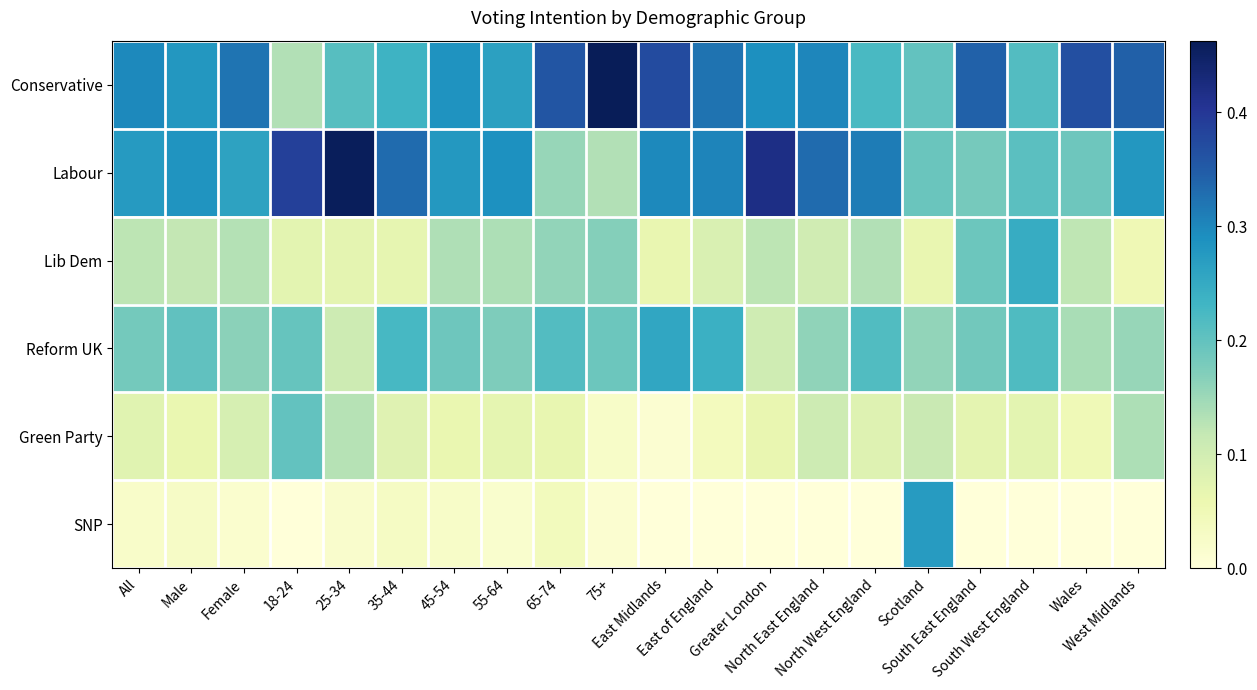

Which label corresponds to the smallest value in the chart?

18-24